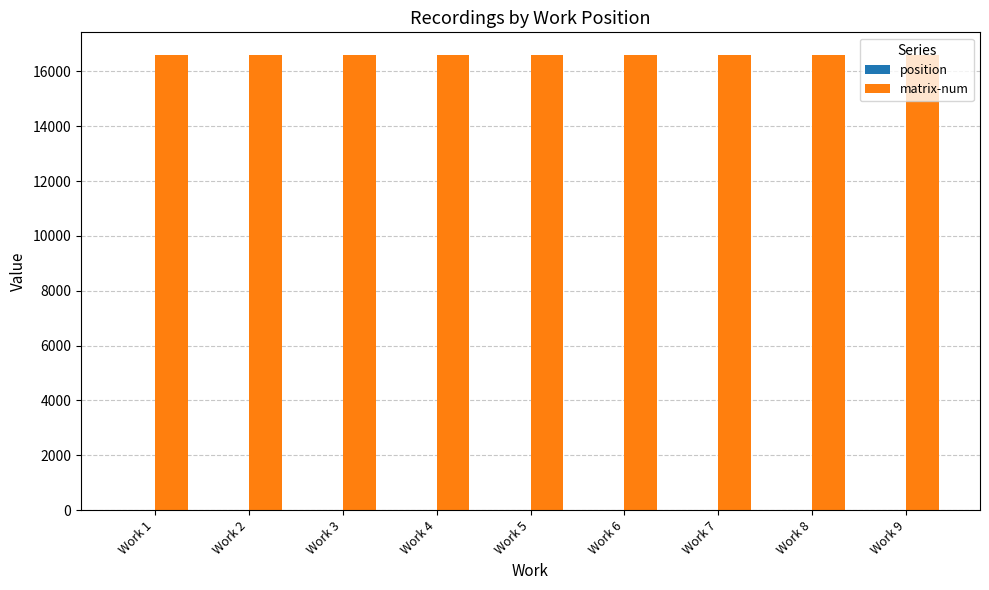

Which series has the largest total across all categories?

matrix-num